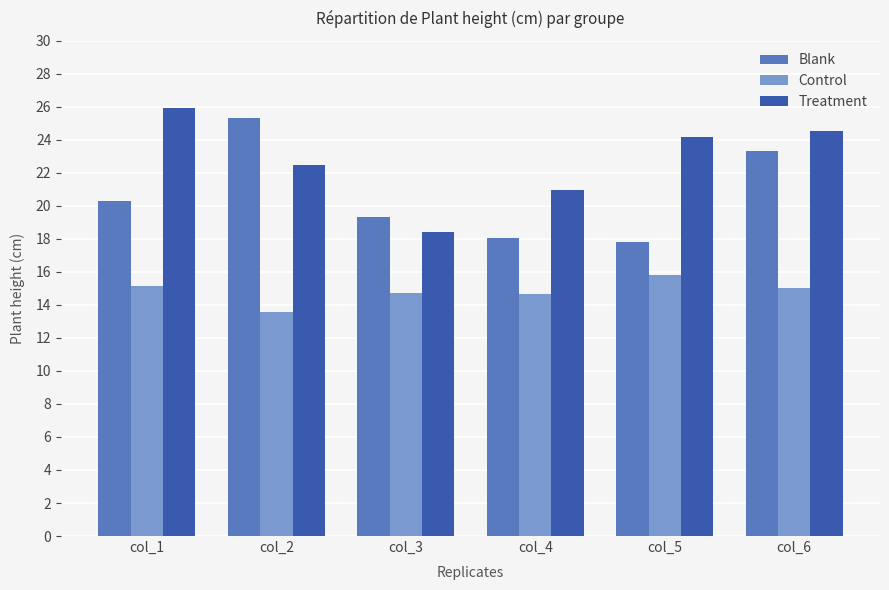

Which series changed the most between col_3 and col_6?

Treatment